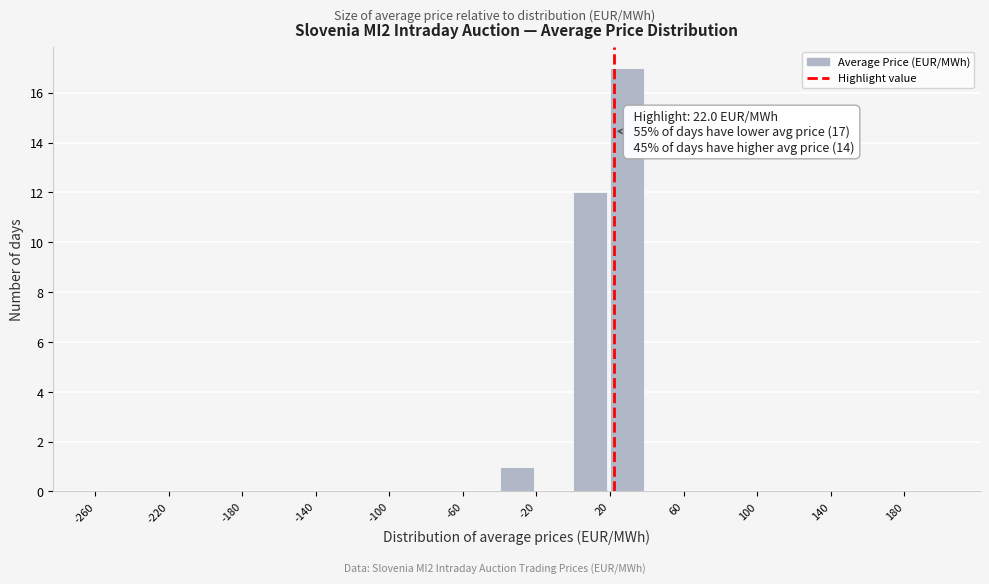

Which range on the x-axis has the tallest bar?

20 to 40